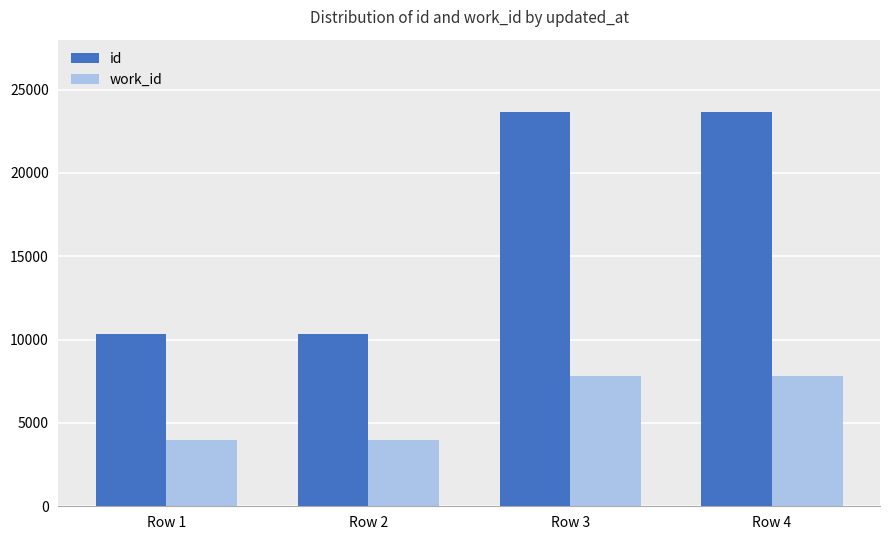

What is the maximum value for id?

23663